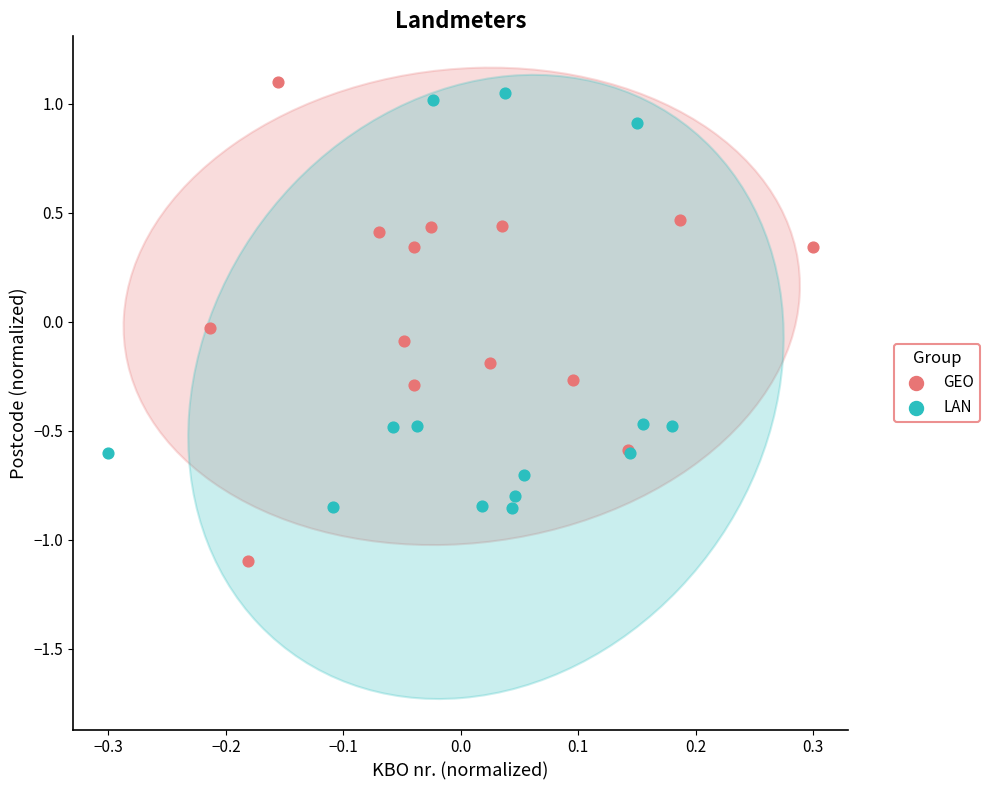

Which series has the widest spread of Y values?

GEO